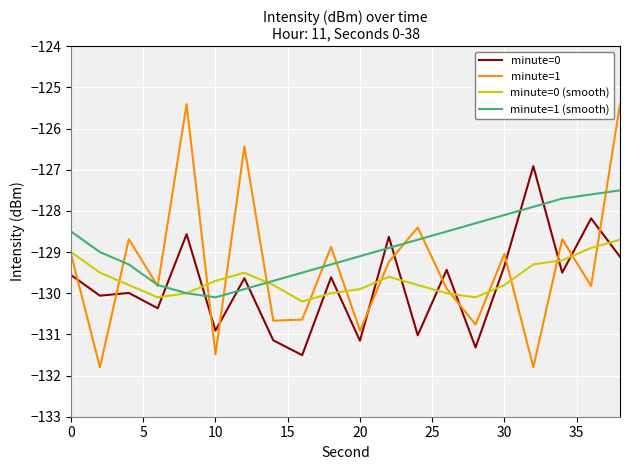

What is the lowest value of the minute=1 (smooth) series?

-130.1